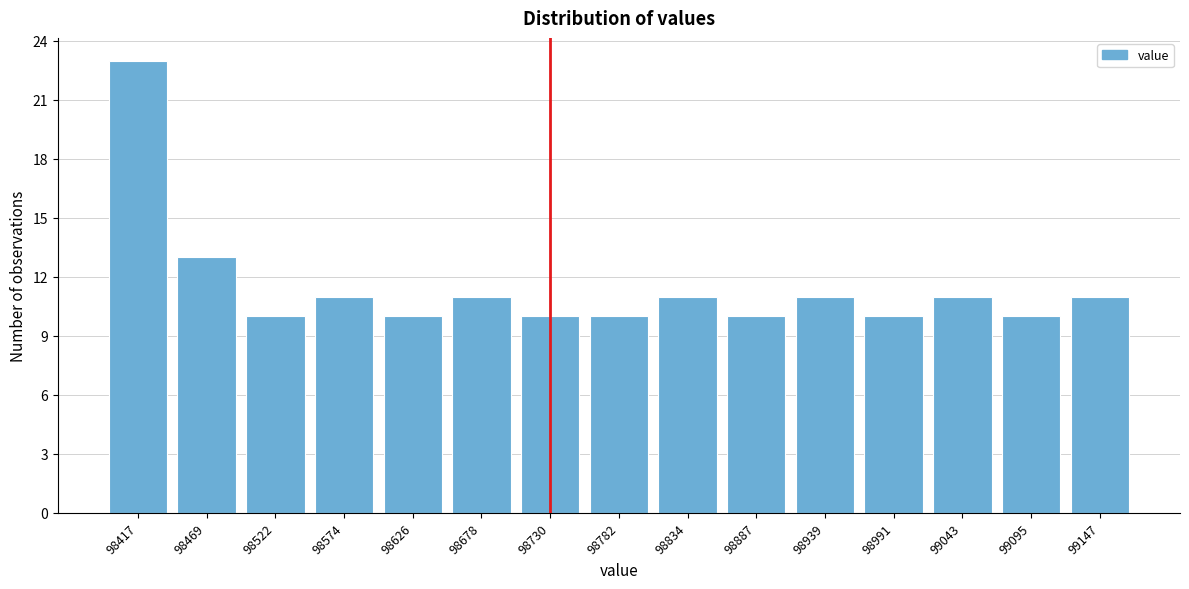

Reading left to right, transcribe all the data shown in this chart.

98417=23	98469=13	98522=10	98574=11	98626=10	98678=11	98730=10	98782=10	98834=11	98887=10	98939=11	98991=10	99043=11	99095=10	99147=11